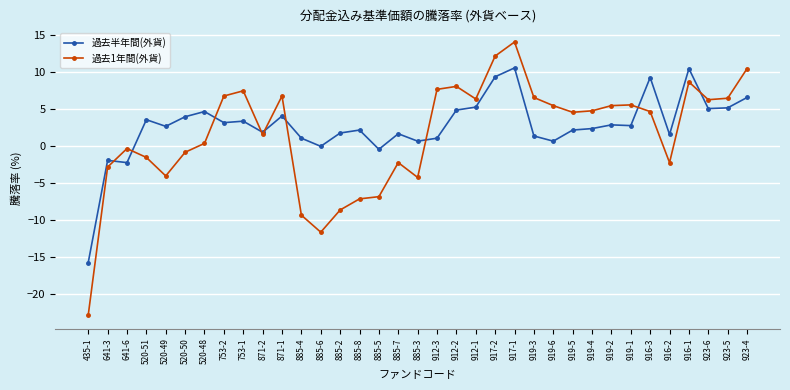

What is the approximate value of 過去半年間(外貨) at 520-51?

3.5